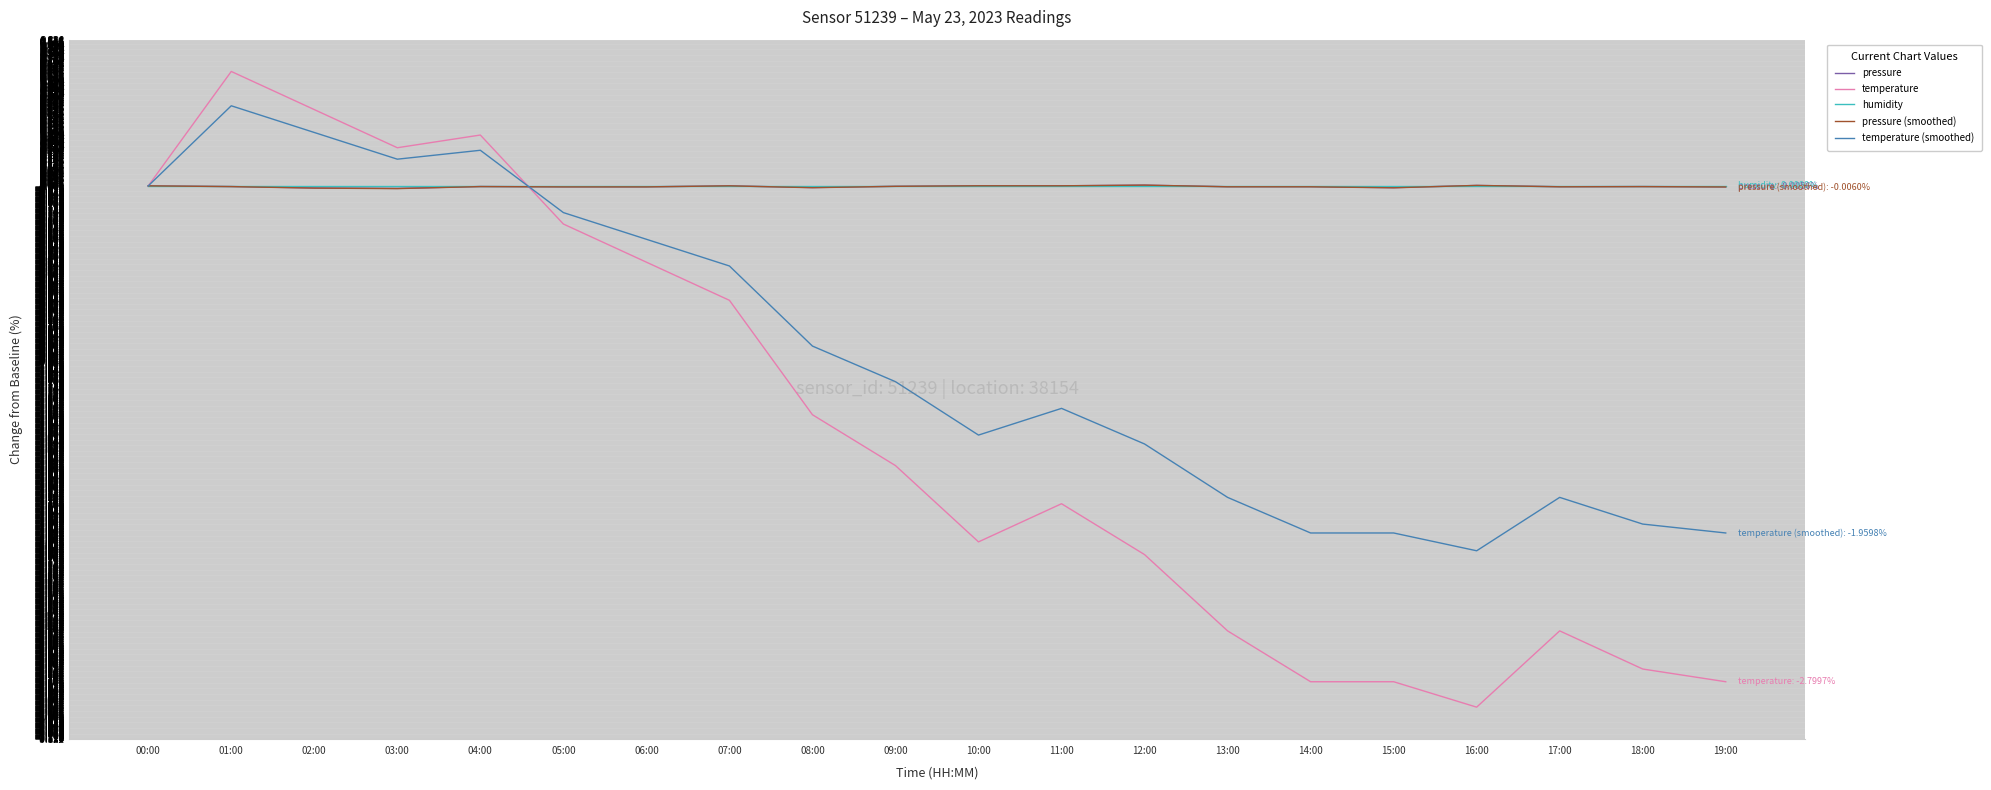

Is it true that temperature (smoothed) equals 0.3 at 02:00?

True